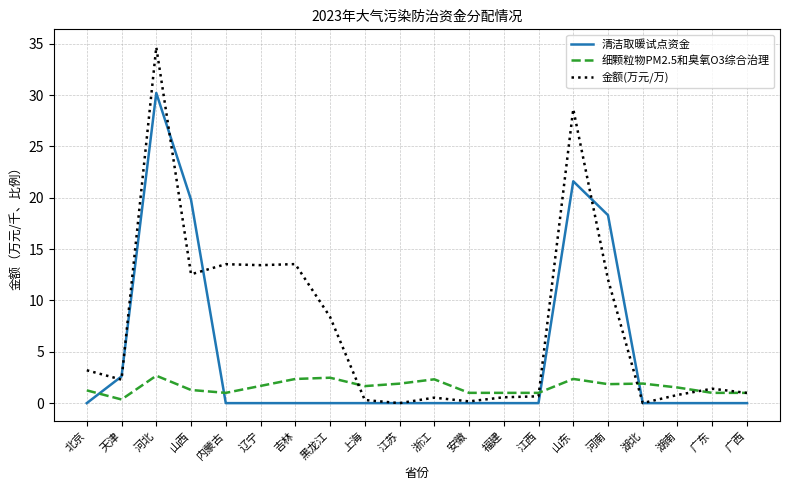

True or false: 细颗粒物PM2.5和臭氧O3综合治理 has a value of 1.0 at 浙江.

False